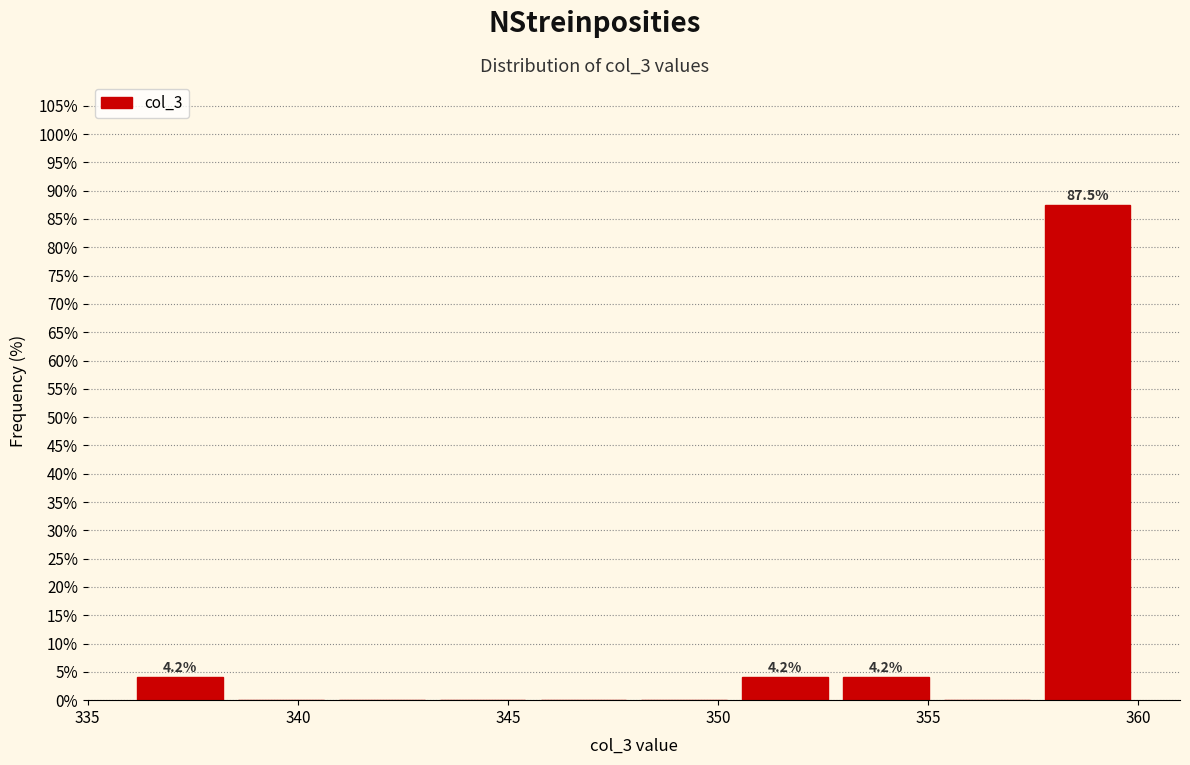

Which range on the x-axis has the tallest bar?

357.6 to 360.0